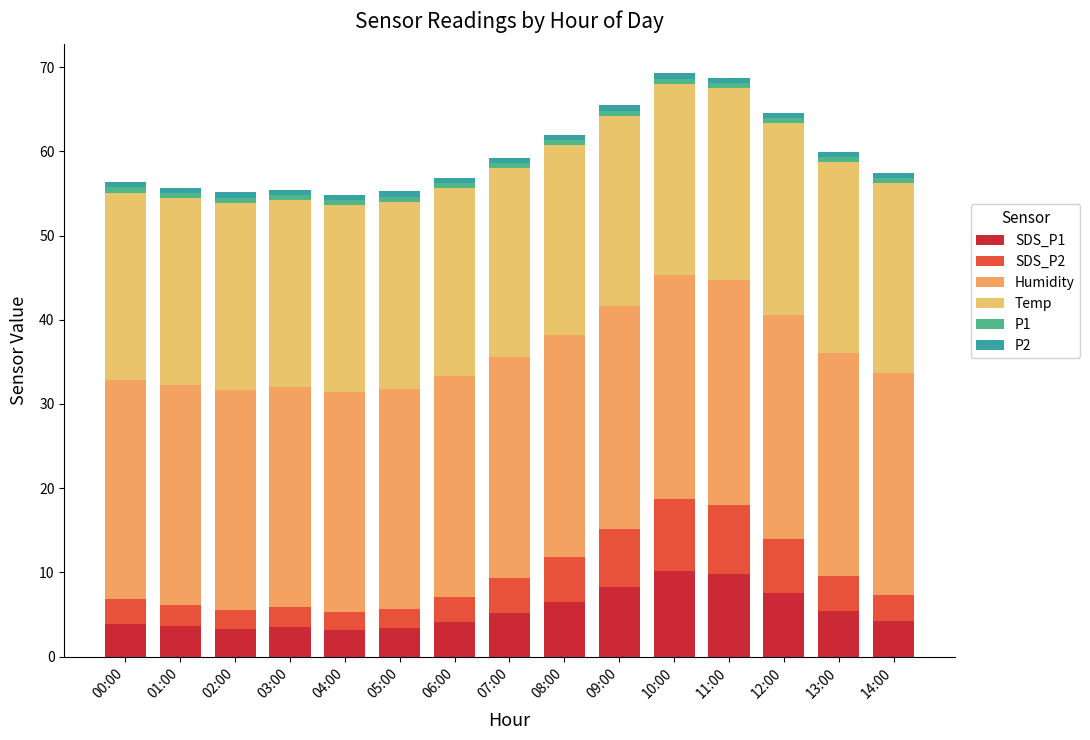

How many bars are there in total?

15